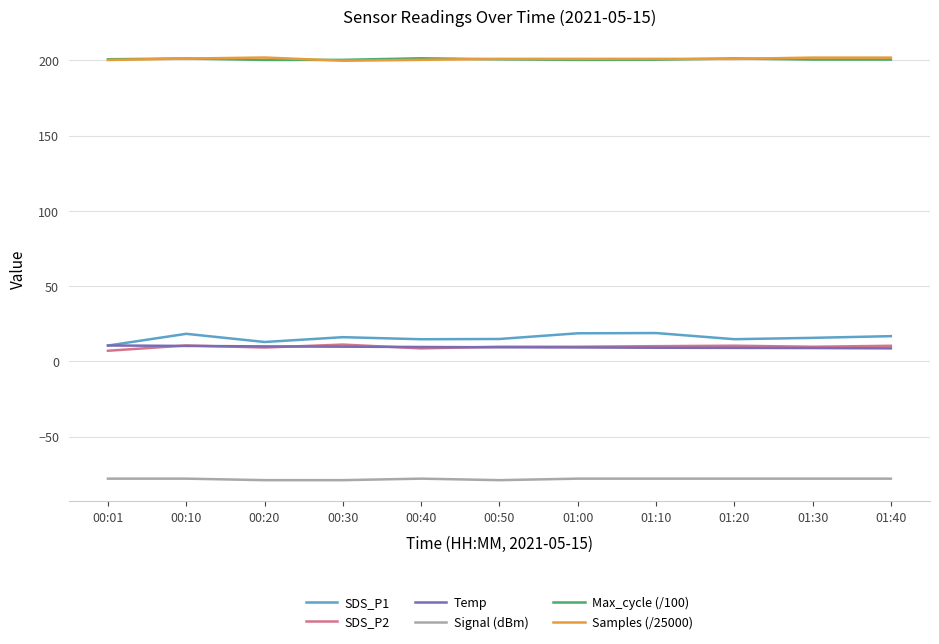

At how many categories does at least one series exceed 199?

11